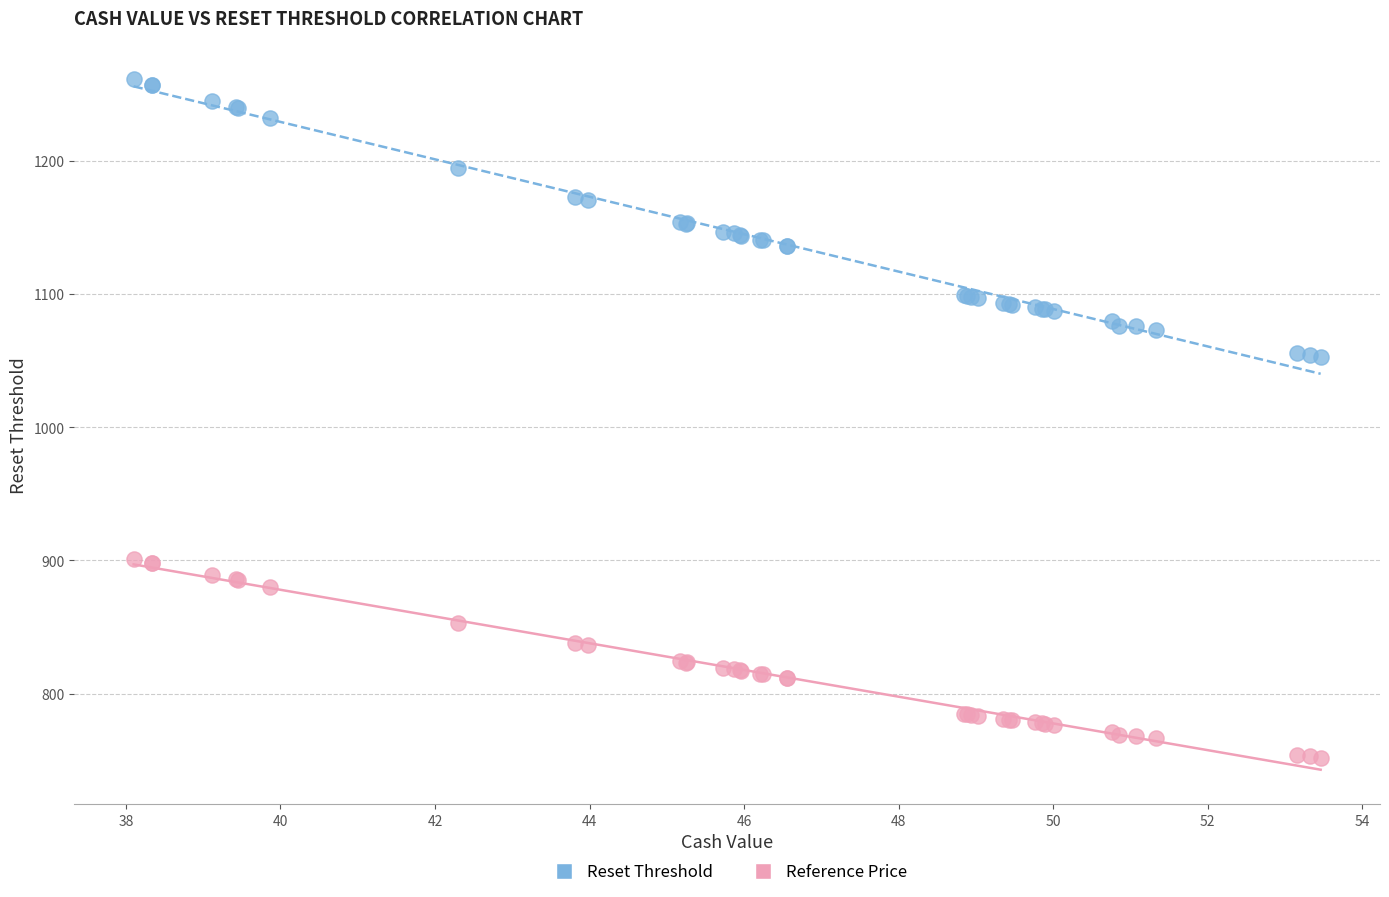

Which series contains the lowest Y value?

Reference Price